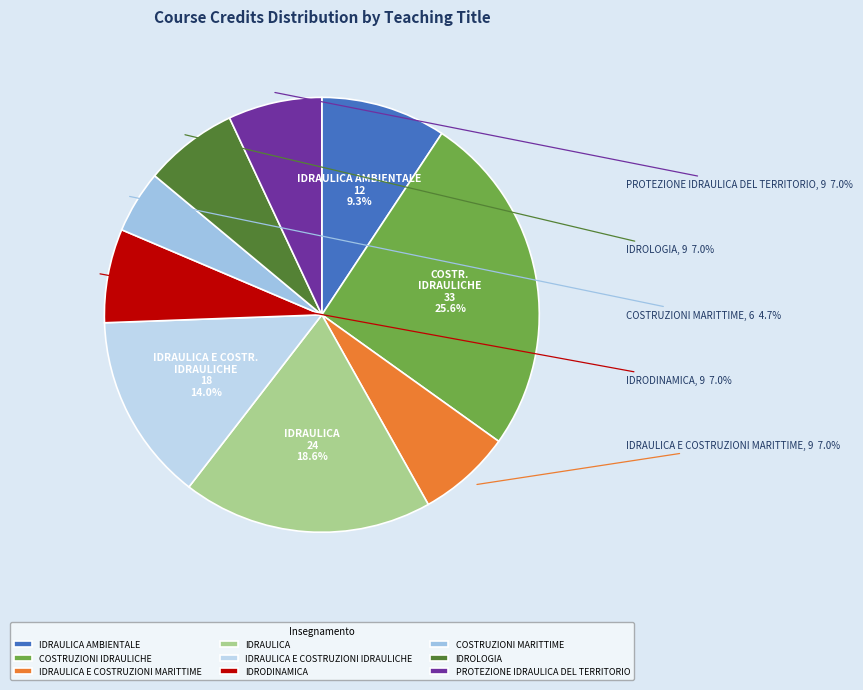

Combined, do COSTRUZIONI IDRAULICHE and PROTEZIONE IDRAULICA DEL TERRITORIO account for over 50%?

No